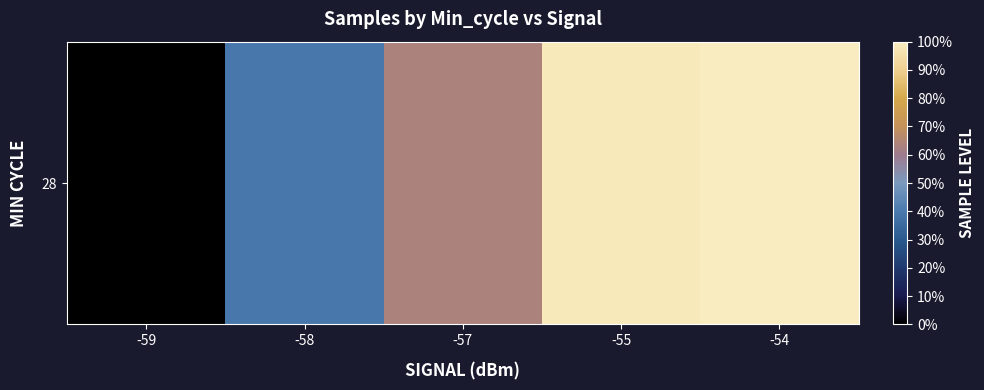

What is the maximum value shown in the chart?

4980557.0